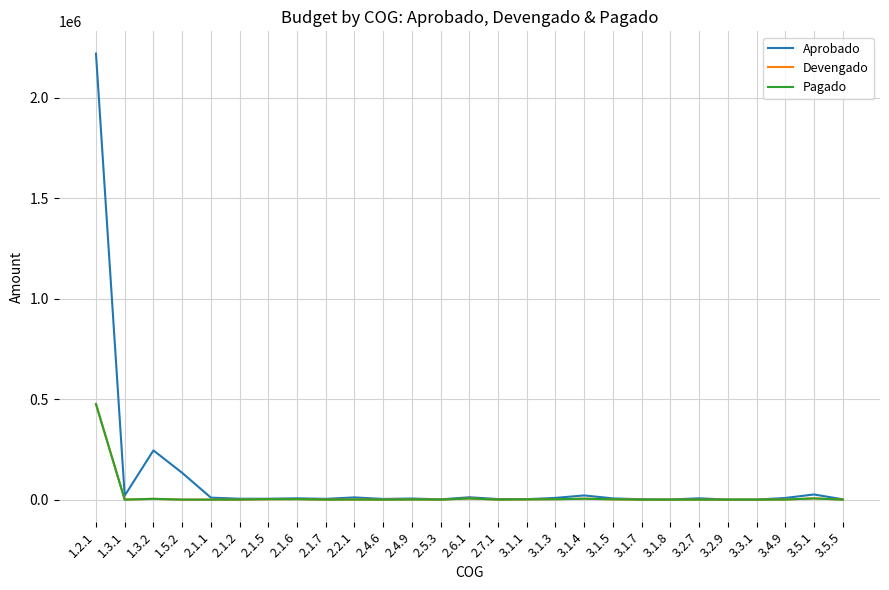

What is the maximum value for Aprobado?

2218732.8